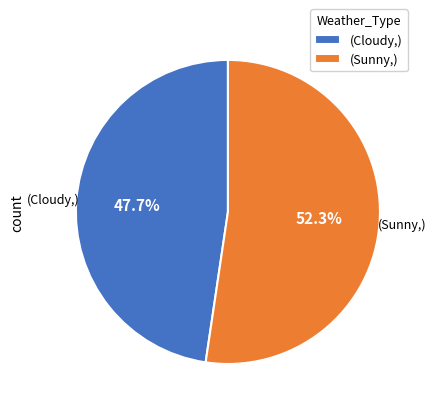

Count the number of slices in the pie.

2